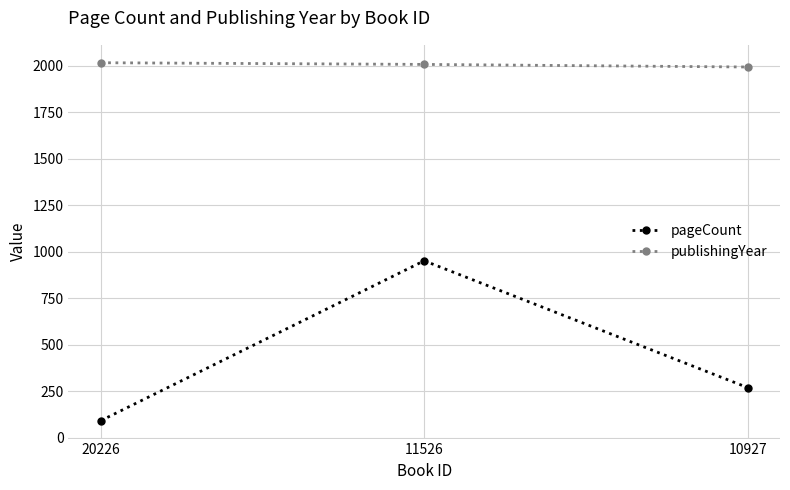

Count the number of data series in this chart.

2